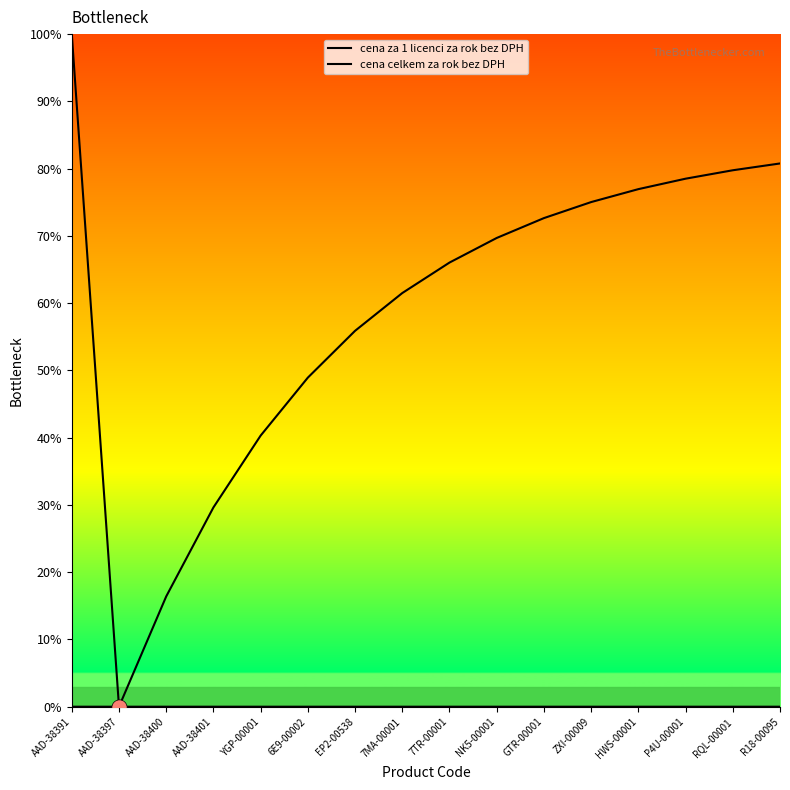

What are all the series names shown in the legend?

cena za 1 licenci za rok bez DPH, cena celkem za rok bez DPH